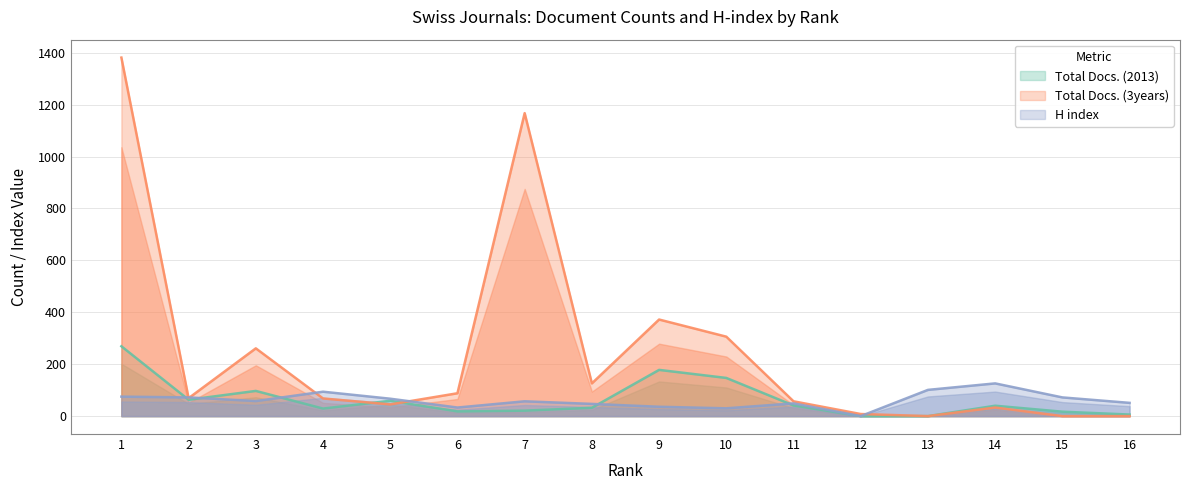

Reading left to right, list all the values displayed in this chart.

Total Docs. (2013): 269	63	97	29	59	18	21	32	178	147	41	0	0	40	17	6
Total Docs. (3years): 1381	69	261	68	45	88	1167	126	372	306	57	8	0	33	0	0
H index: 75	72	58	94	67	33	57	47	36	30	49	0	101	126	72	51